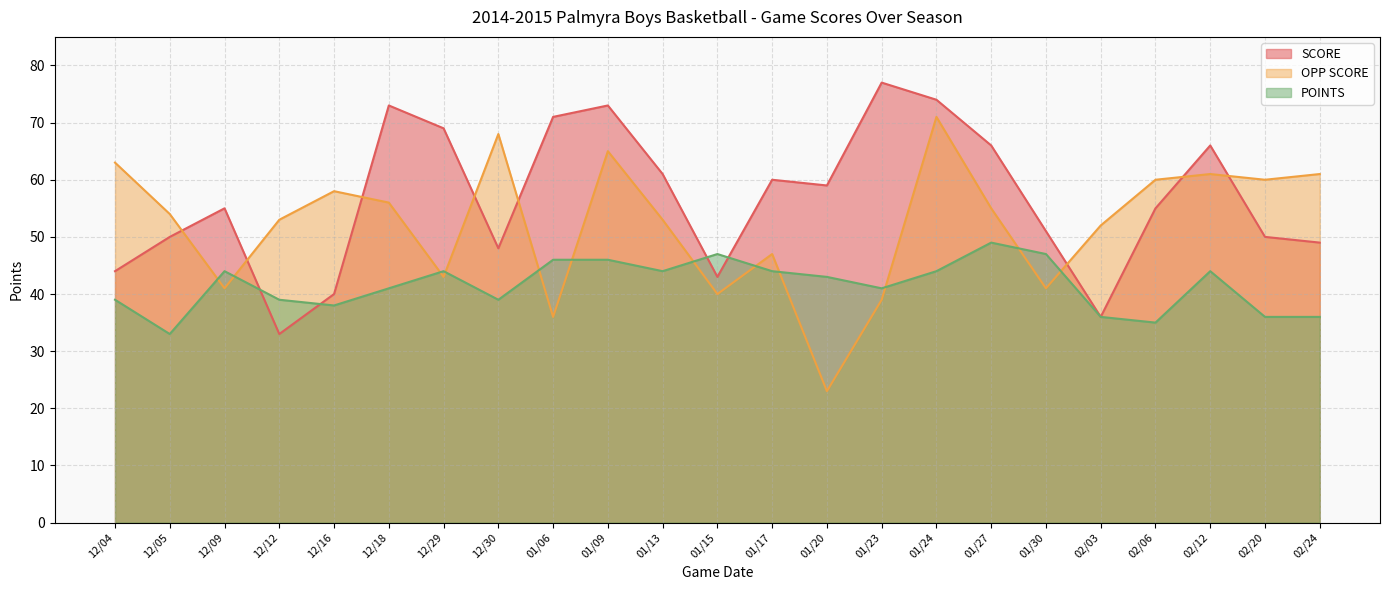

How many lines are shown in the chart?

3